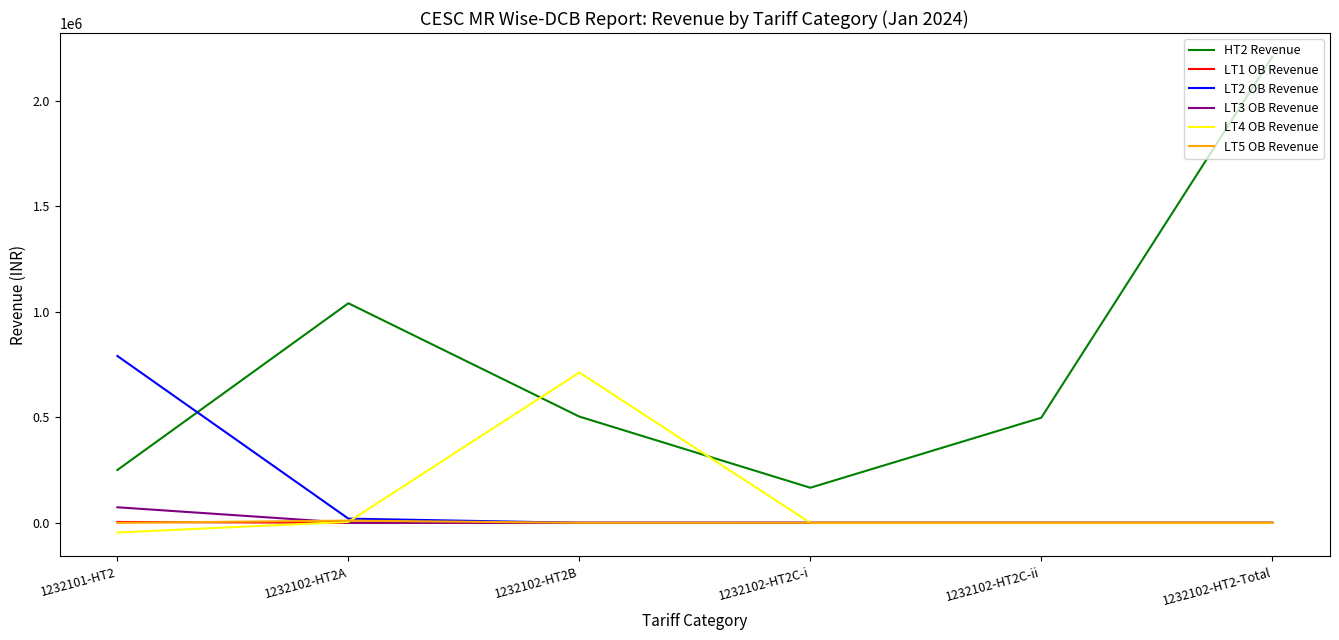

Which series has the largest range (max minus min)?

HT2 Revenue